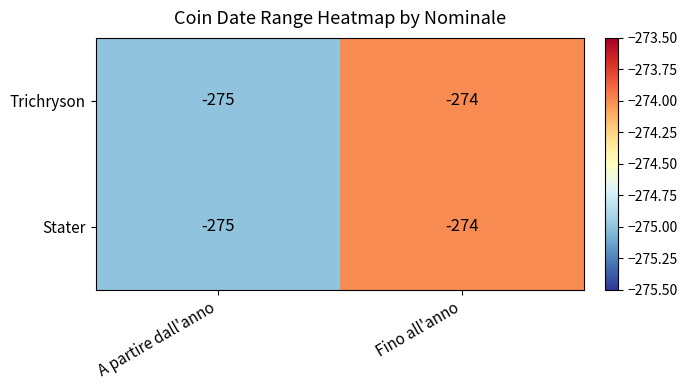

What value does the Trichryson series have at Fino all'anno?

-274